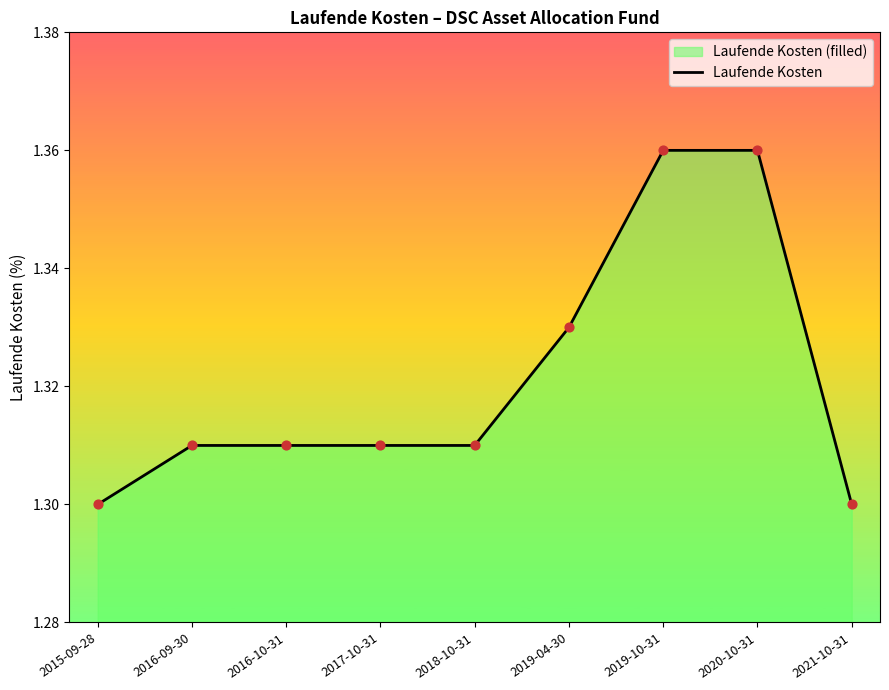

Approximately how many times larger is the value at 2017-10-31 compared to 2019-10-31?

1.0